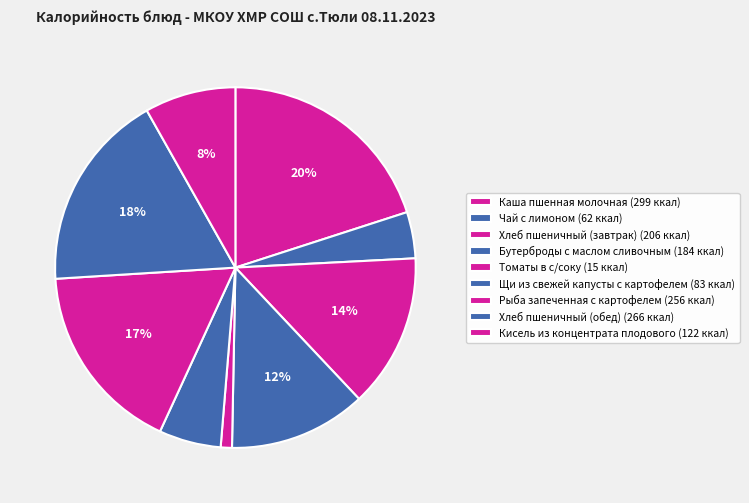

The Рыба запеченная с картофелем slice represents 6% of the pie. True or false?

False